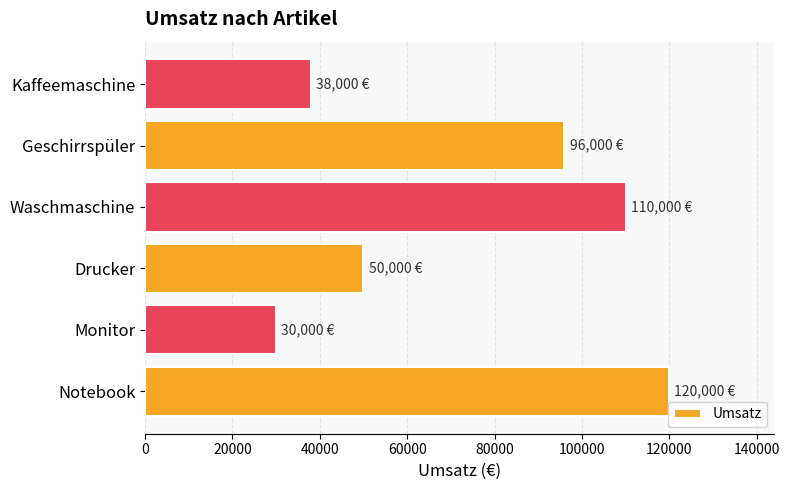

Reading top to bottom, what are all the values shown in this chart?

Kaffeemaschine=38000	Geschirrspüler=96000	Waschmaschine=110000	Drucker=50000	Monitor=30000	Notebook=120000